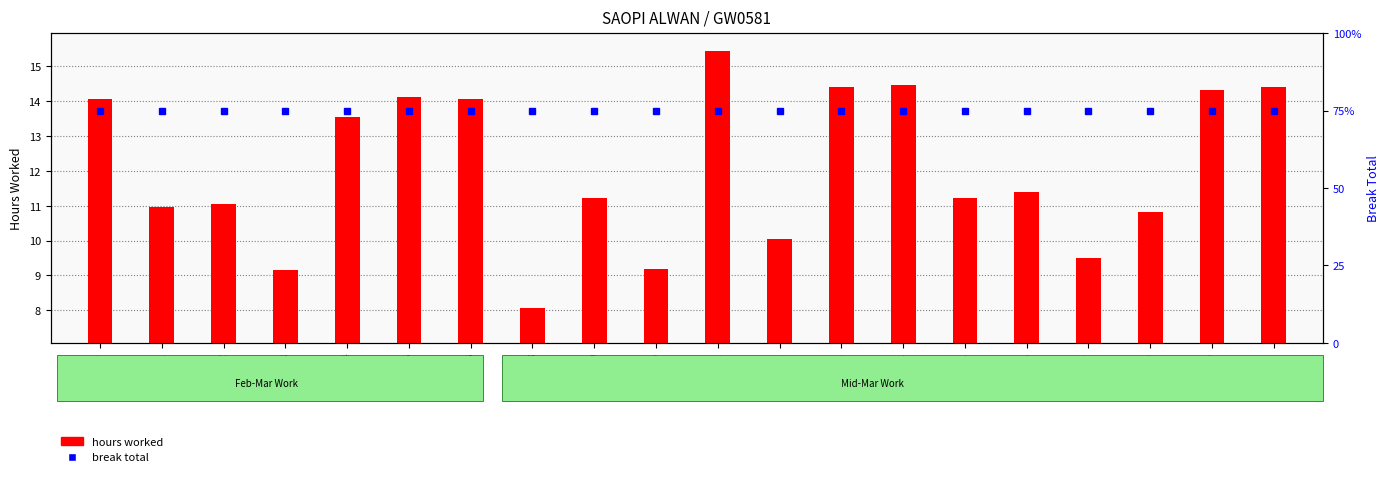

Is the value of break total (scaled) at 14 greater than the value of hours worked at 20?

Yes